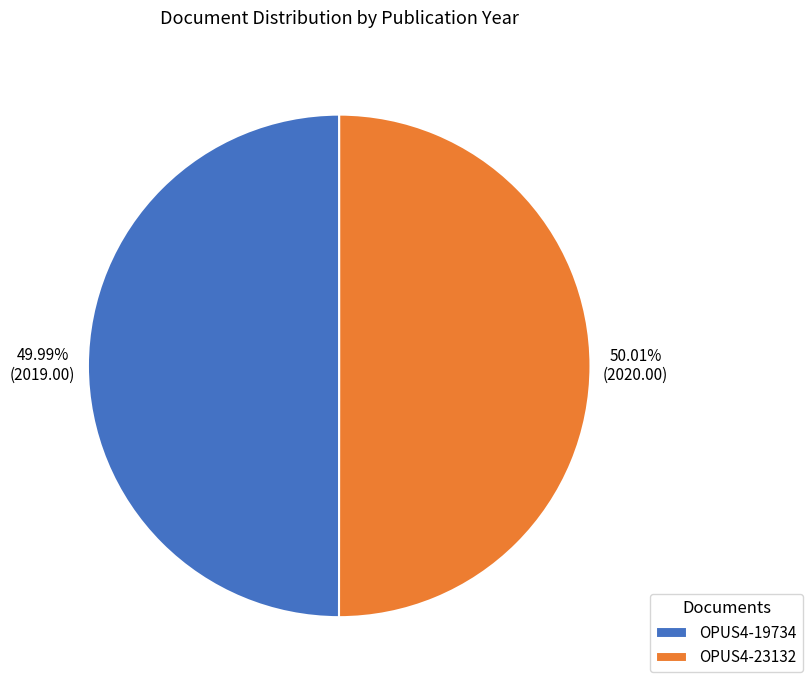

To the nearest percent, what percentage of the pie is OPUS4-19734?

50%